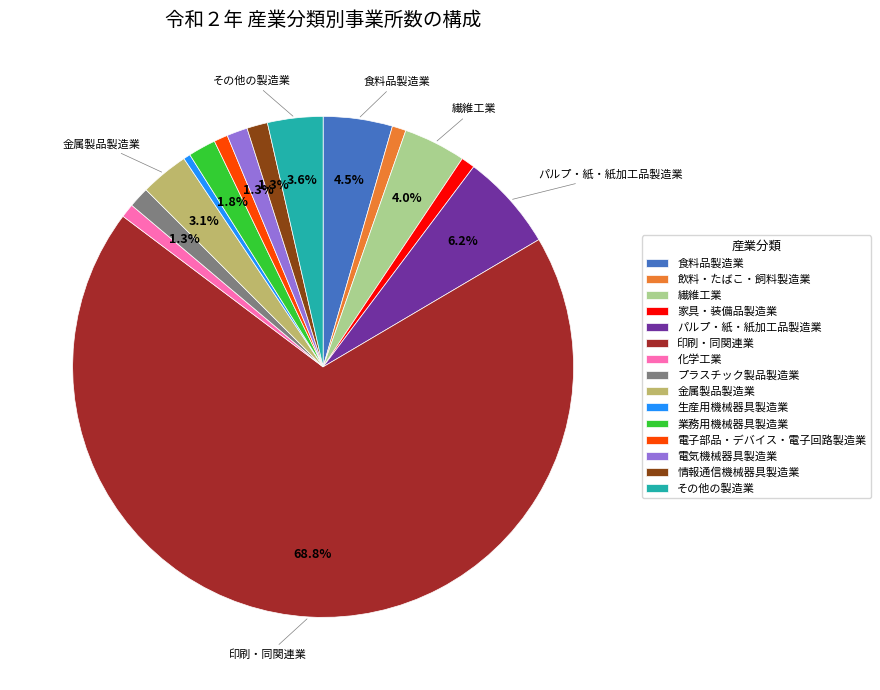

Approximately how many times larger is the value at 繊維工業 compared to 生産用機械器具製造業?

9.0